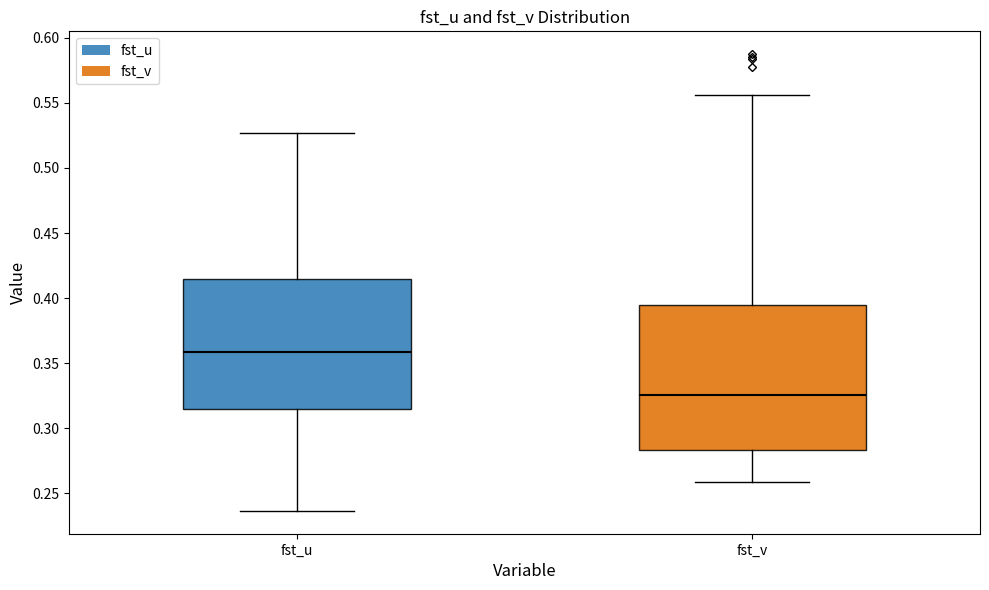

Where does the median line of the box for fst_v sit on the y-axis? The values are not printed on the chart, so give them approximately, as read against the axis.

0.325